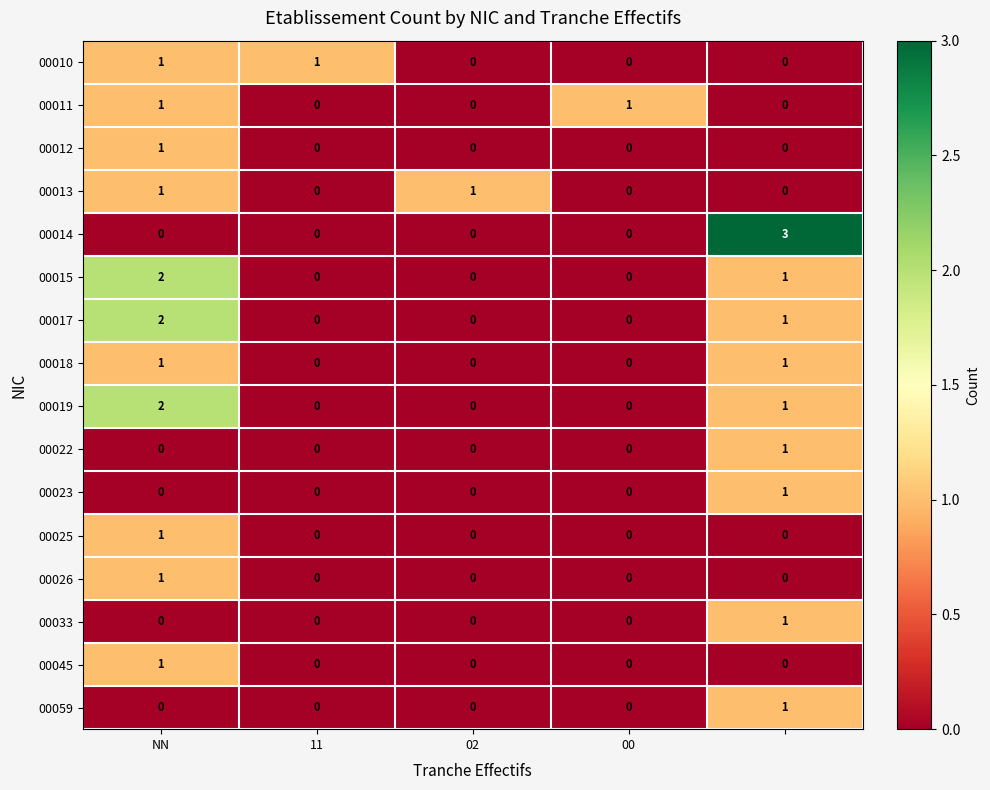

What is the maximum value shown in the chart?

3